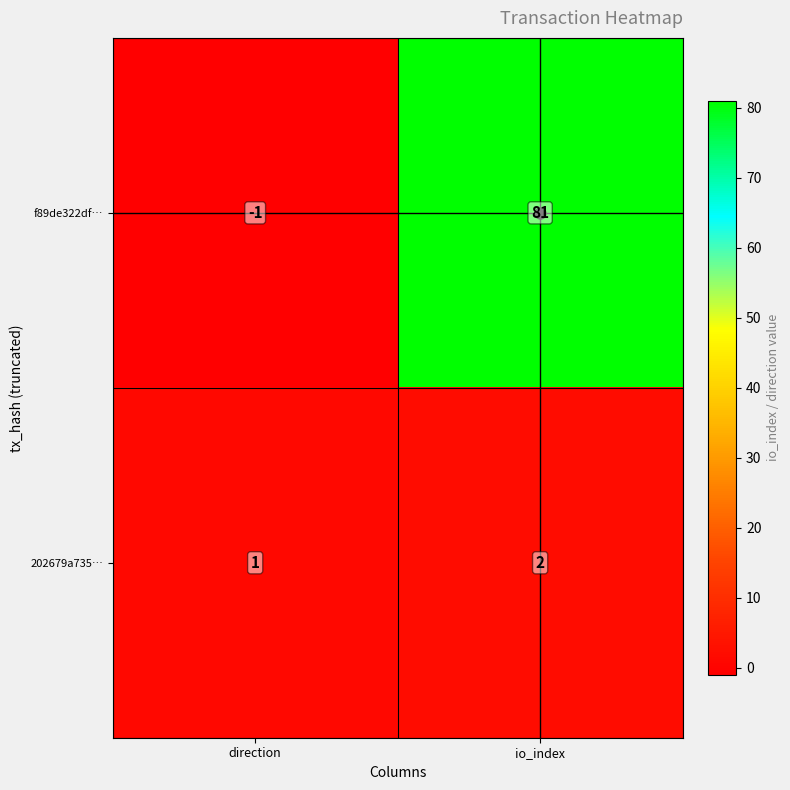

Where is 202679a735… nearest to the value 1?

direction